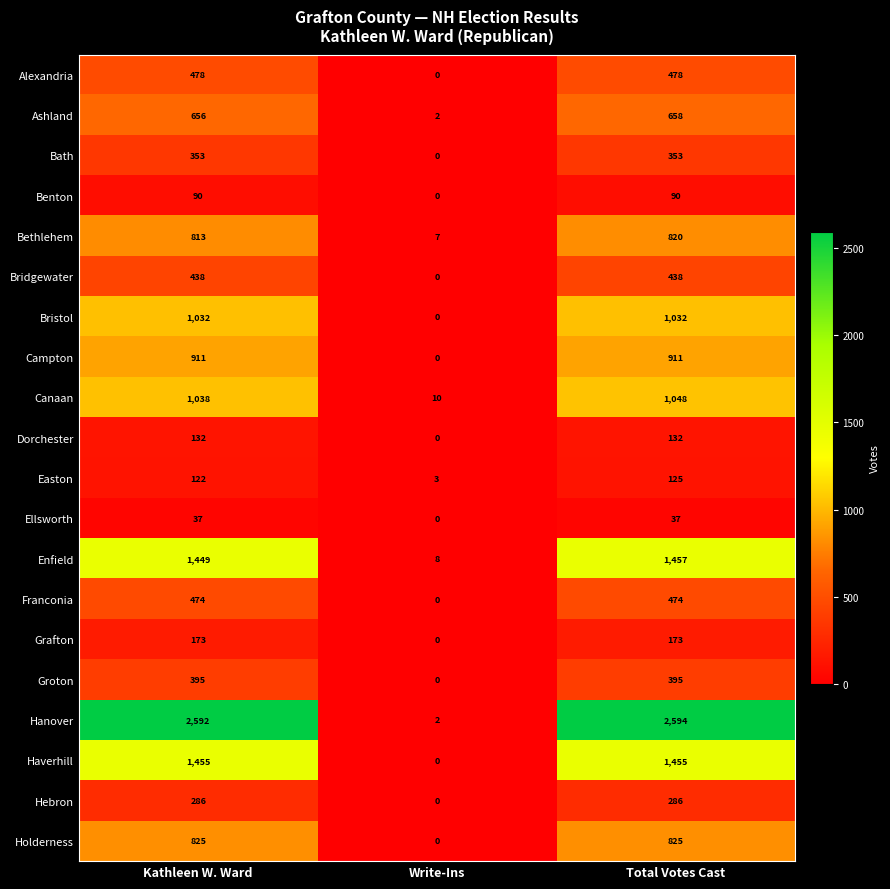

Is the value of Haverhill at Total Votes Cast greater than the value of Canaan at Kathleen W. Ward?

Yes